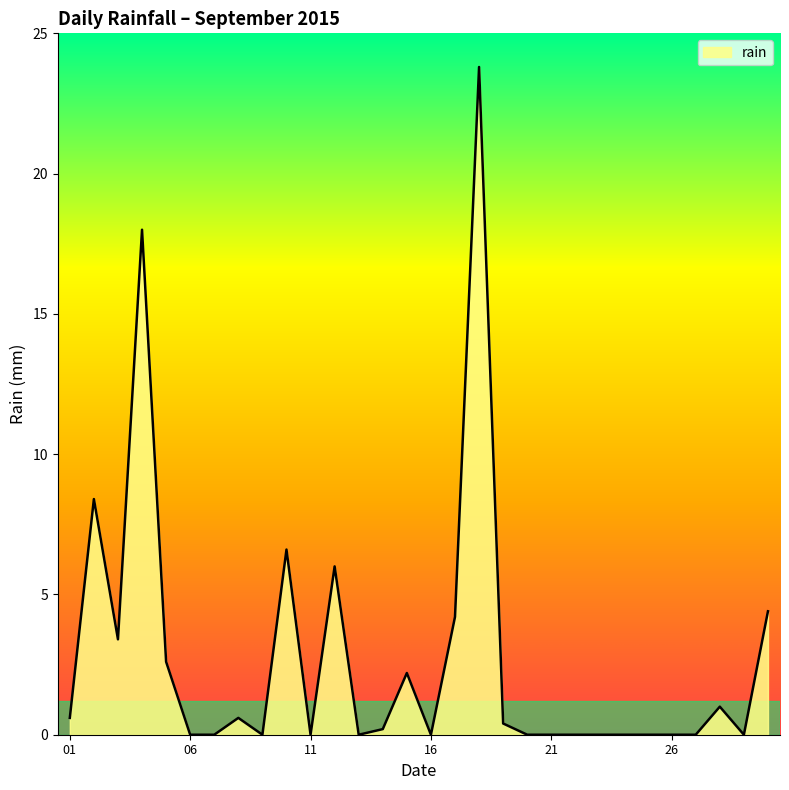

What is the greatest value displayed?

23.8